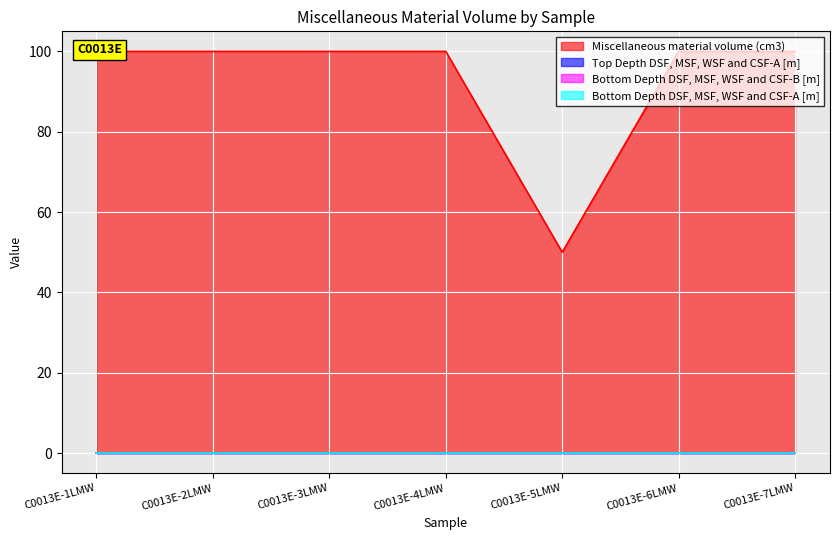

At which label is Bottom Depth DSF, MSF, WSF and CSF-B [m] closest to 0?

C0013E-1LMW